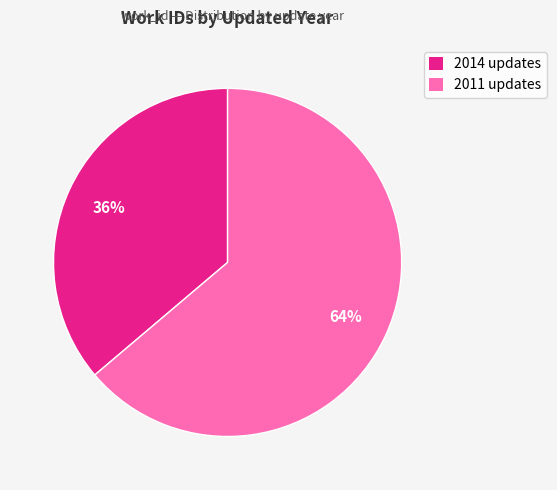

Is the sum of 2014 updates and 2011 updates greater than half?

Yes